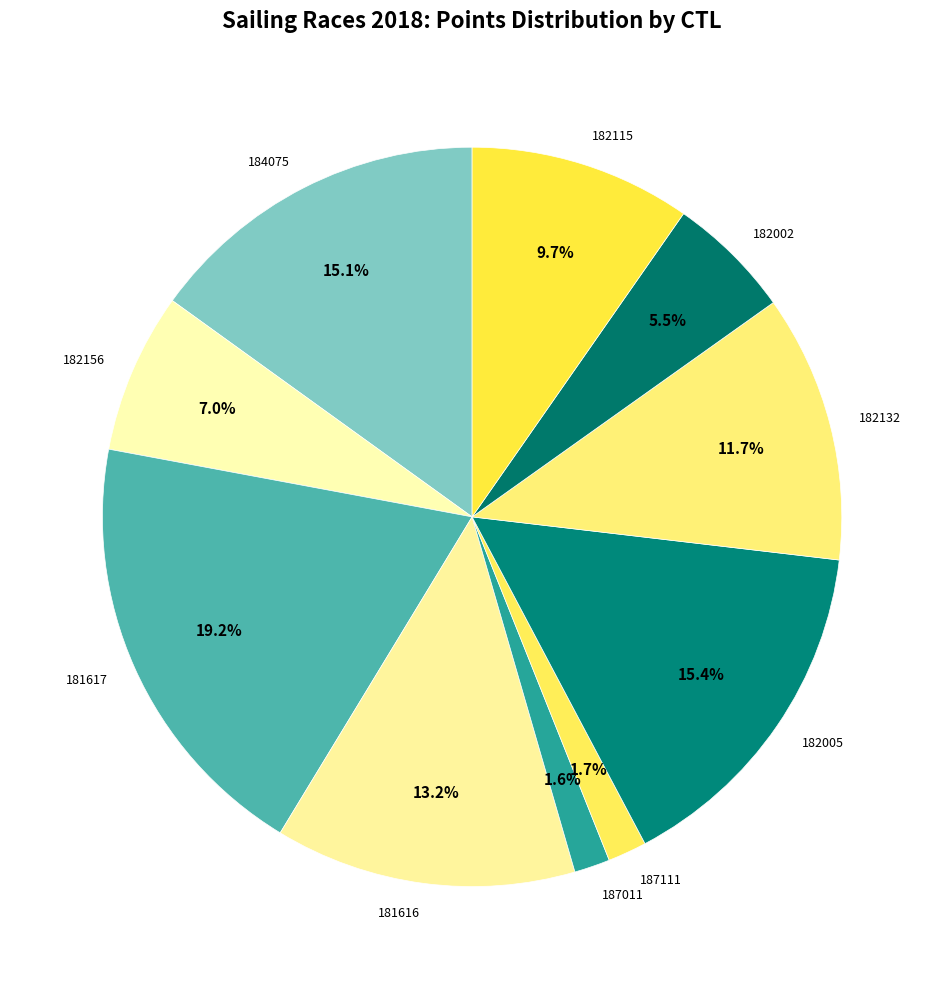

Is it true that 182005 is 1% of the pie?

False